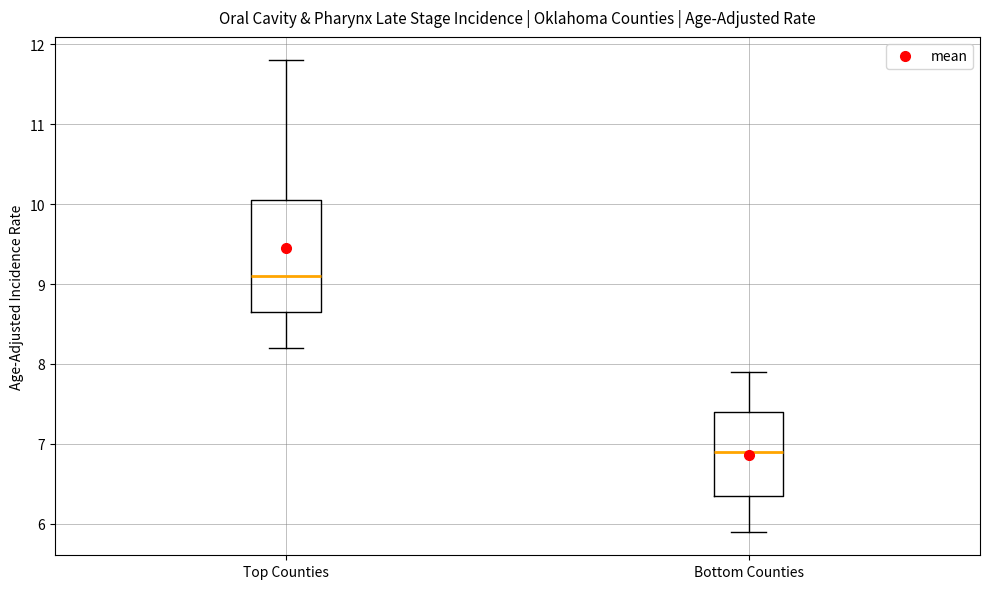

Reading left to right, read every box against the y-axis: the position of its median line, the range the box covers, and the ends of its whiskers. The values are not printed on the chart, so give them approximately, as read against the axis.

Top Counties: median 9.1, box 8.7 to 10.1, whiskers 8.2 to 11.8
Bottom Counties: median 6.9, box 6.4 to 7.4, whiskers 5.9 to 7.9